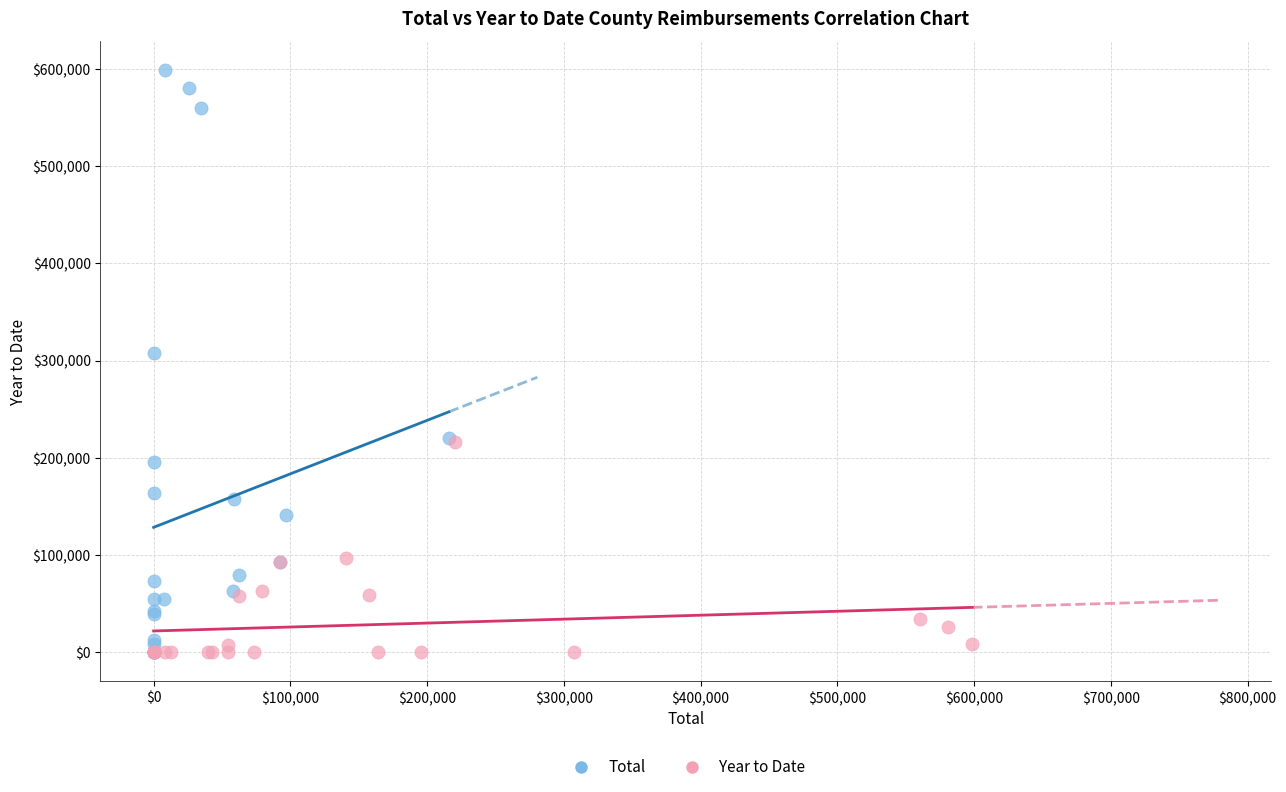

What are all the series names shown in the legend?

Total, Year to Date